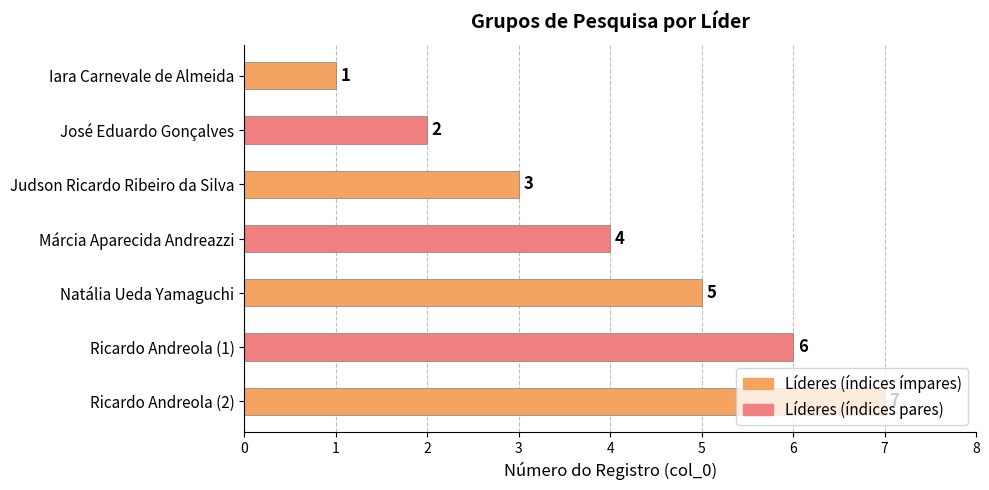

Does the chart contain stacked bars?

No